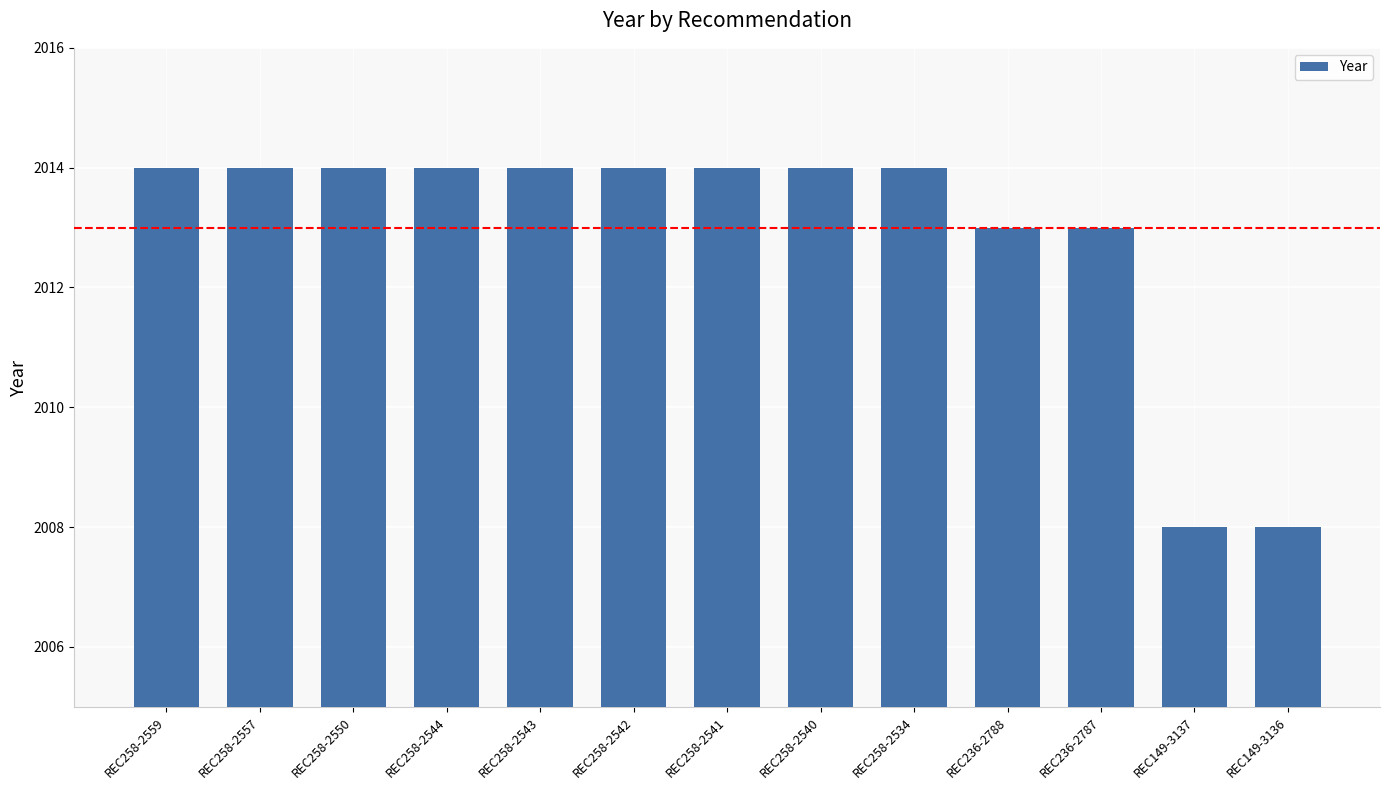

What is the label of the 5th bar from the right?

REC258-2534